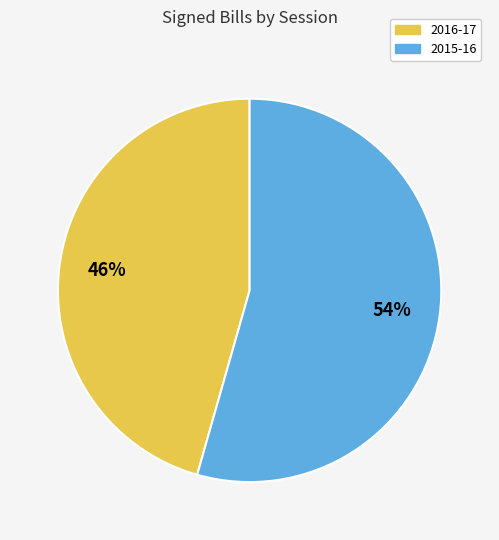

Is the sum of 2015-16 and 2016-17 greater than half?

Yes